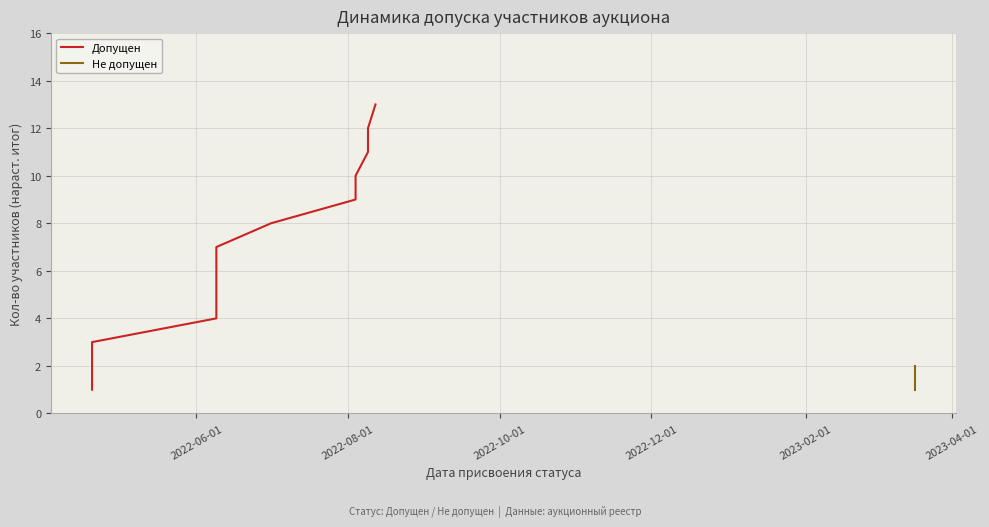

True or false: the data has more than 2 interior local peaks.

False